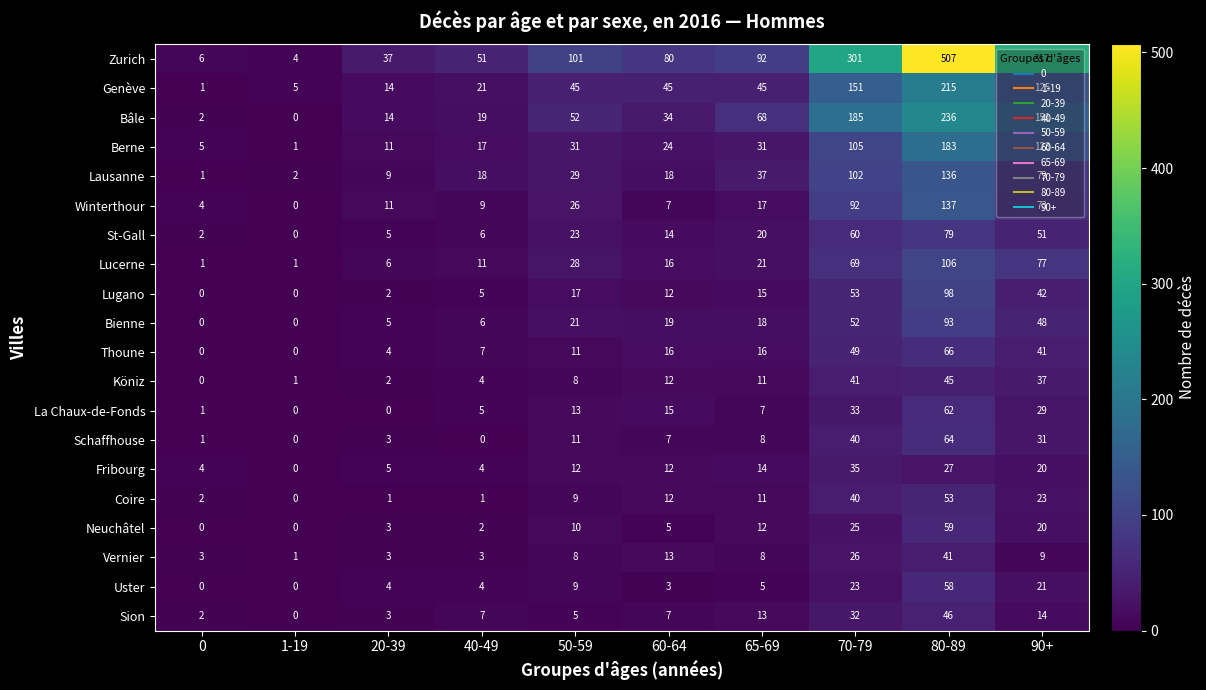

True or false: Genève has a value of 23 at 20-39.

False